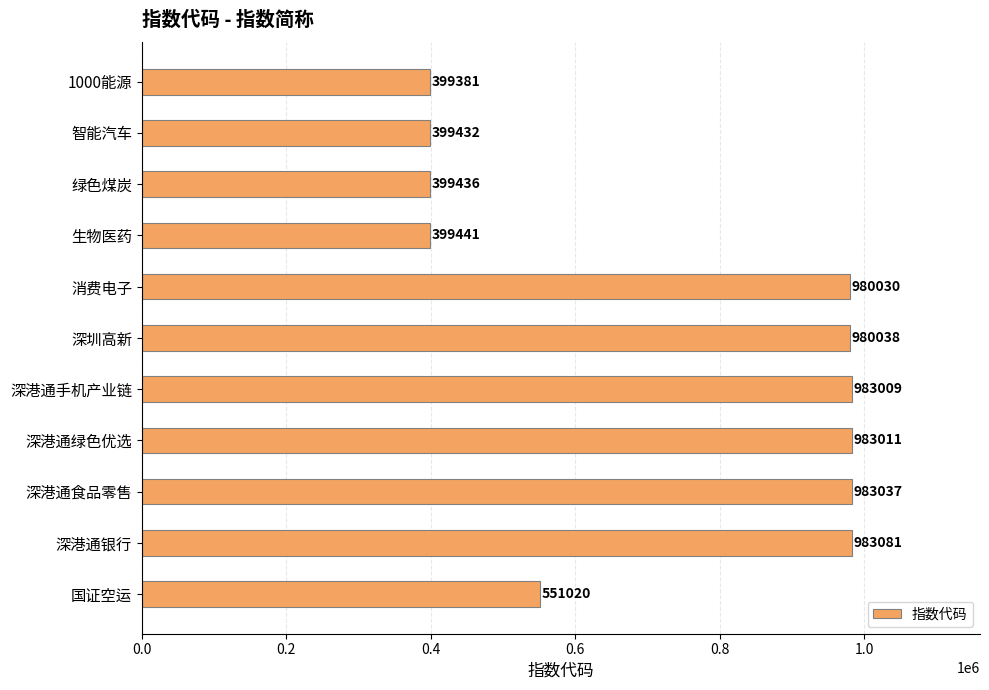

Reading top to bottom, extract all data points from this chart.

1000能源=399381	智能汽车=399432	绿色煤炭=399436	生物医药=399441	消费电子=980030	深圳高新=980038	深港通手机产业链=983009	深港通绿色优选=983011	深港通食品零售=983037	深港通银行=983081	国证空运=551020